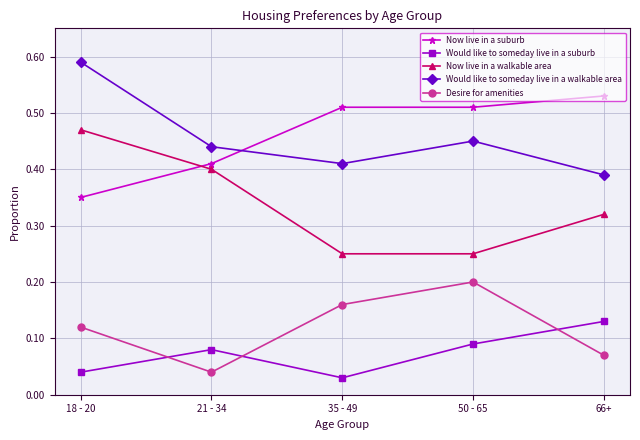

At how many categories does at least one series exceed 0?

5